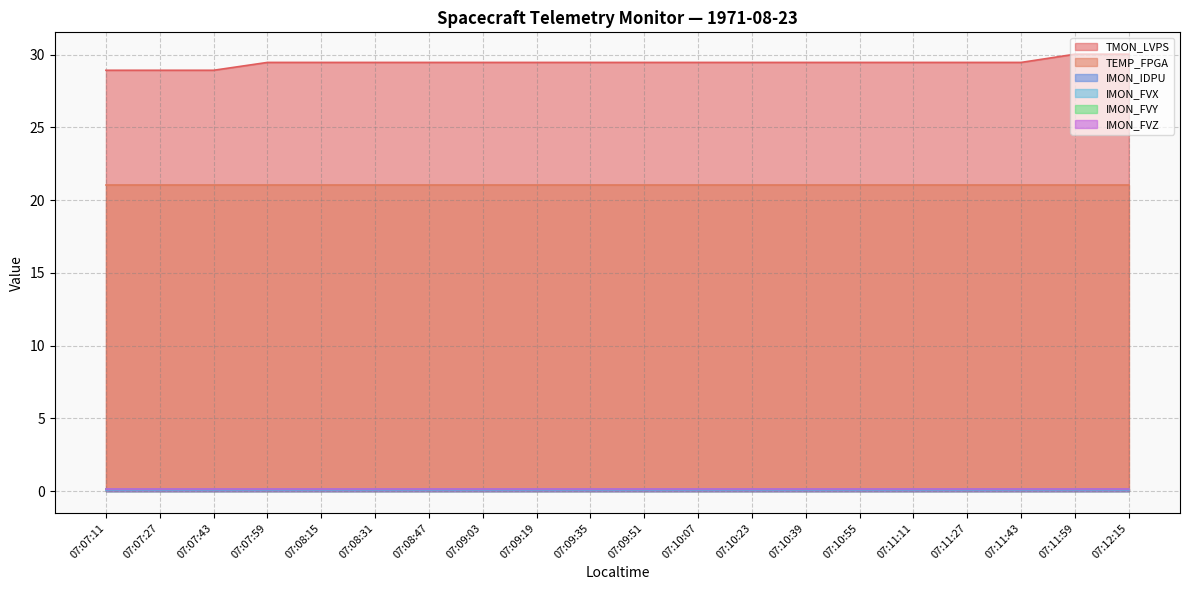

Is it true that IMON_FVX equals 0.1 at 07:12:15?

True